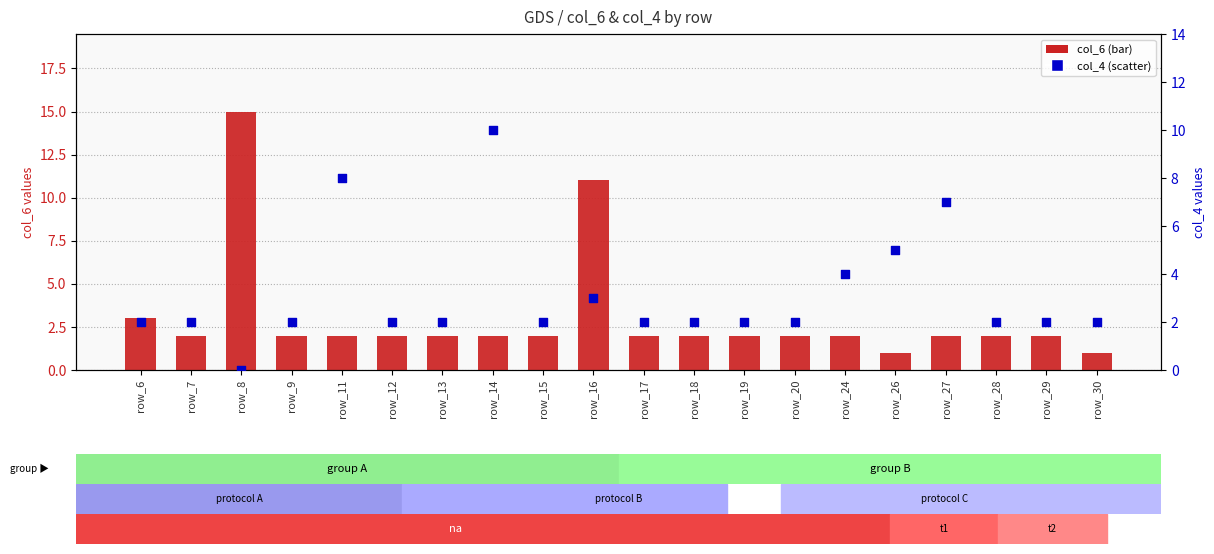

Which series reaches the minimum Y coordinate?

col_4 (scatter)